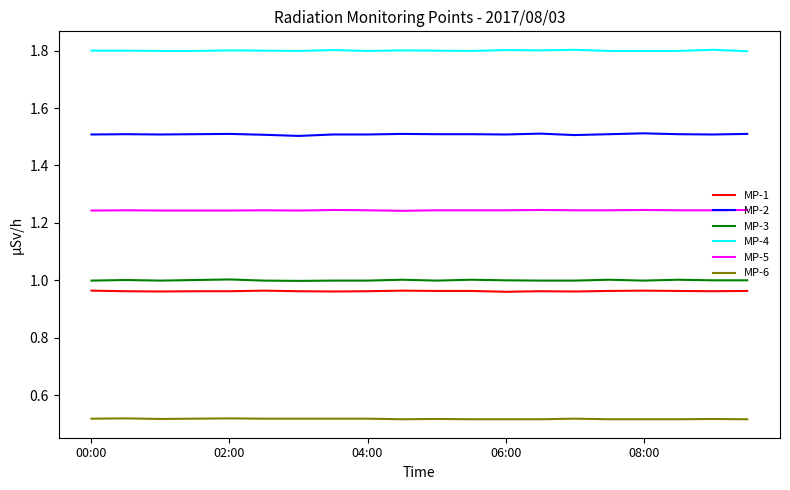

True or false: MP-4 and MP-1 cross at least once.

False